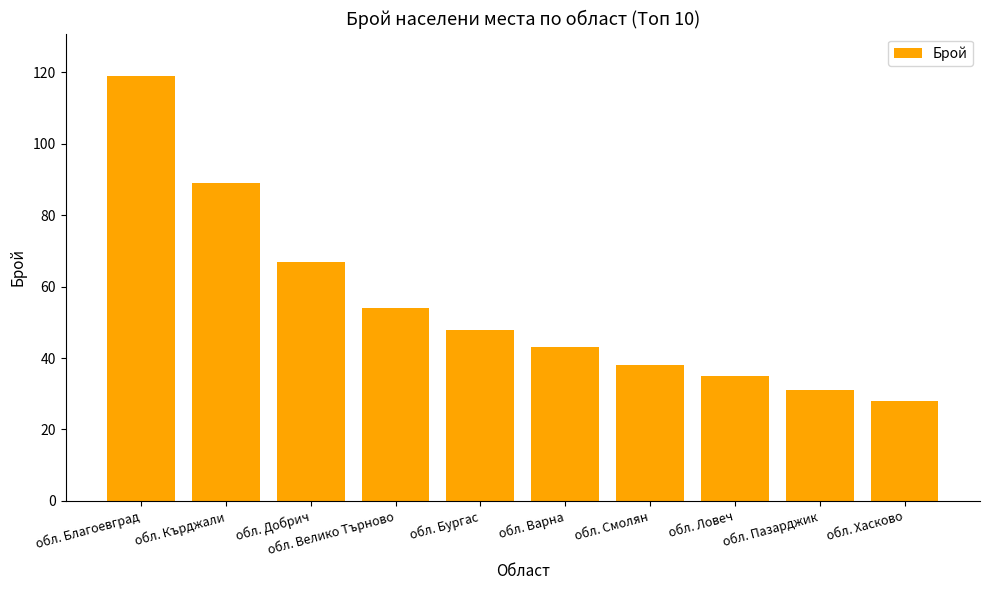

What is the difference between the maximum and minimum values?

91